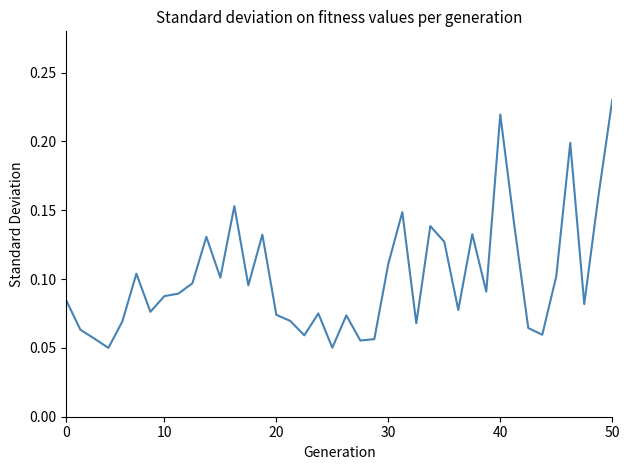

Is this an area chart (filled region under the line)?

No